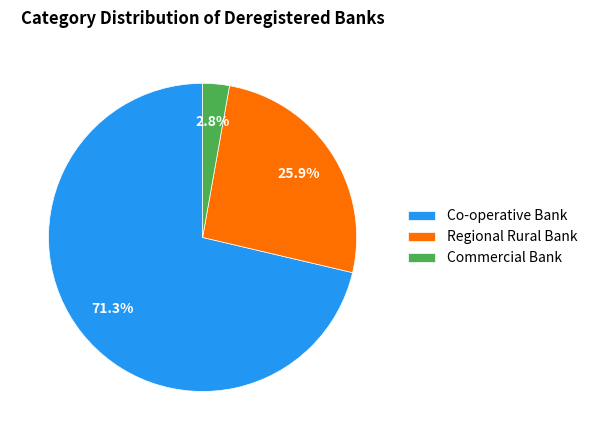

What percentage is the Commercial Bank slice, to the nearest percent?

3%